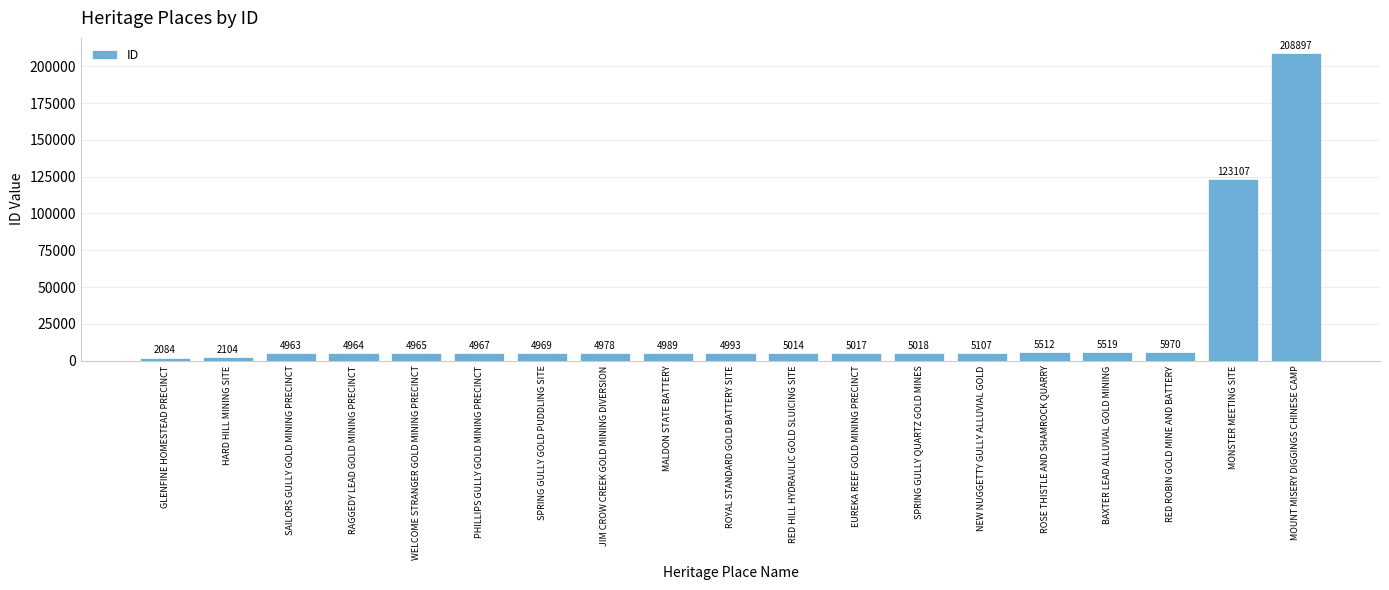

Which label corresponds to the largest value in the chart?

MOUNT MISERY DIGGINGS CHINESE CAMP